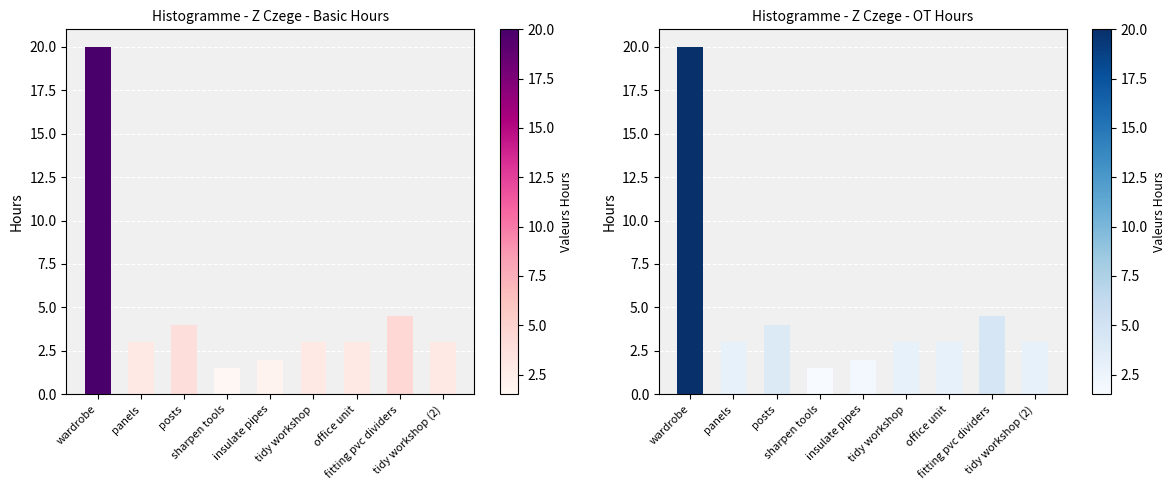

Is it true that the value at panels is 3.0?

True